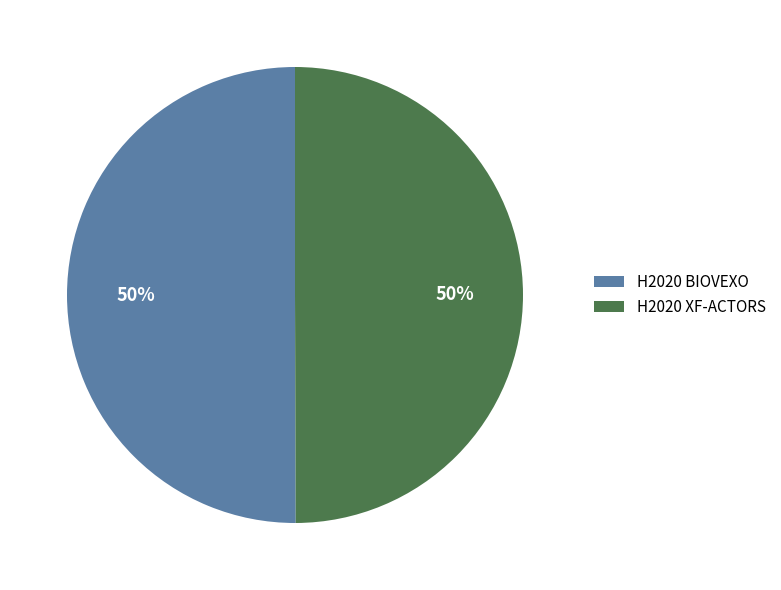

True or false: H2020 BIOVEXO accounts for 50% of the total.

True